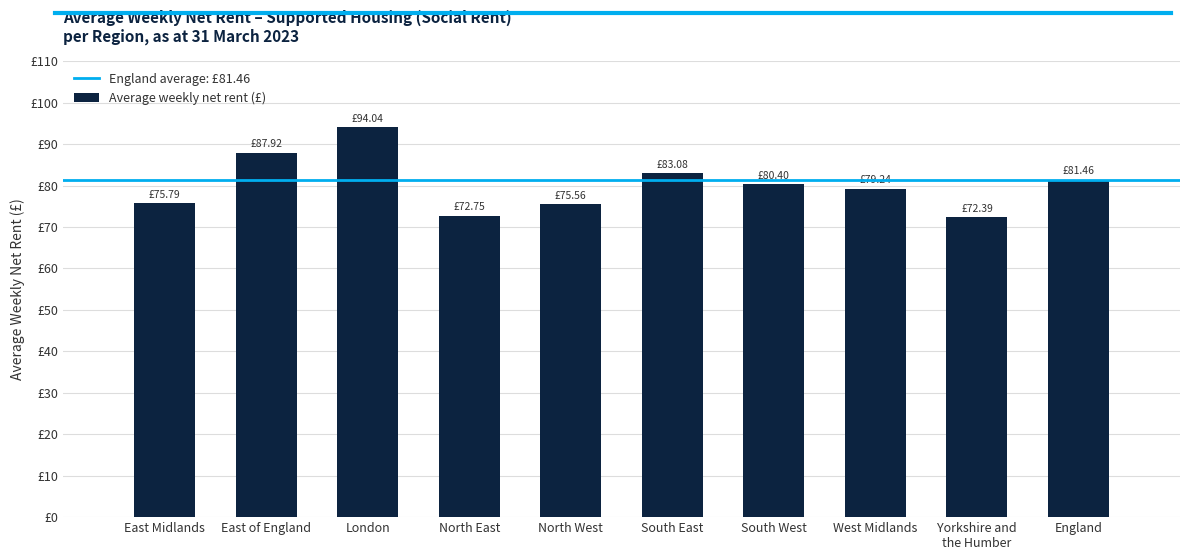

What is the difference between the maximum and minimum values?

21.7